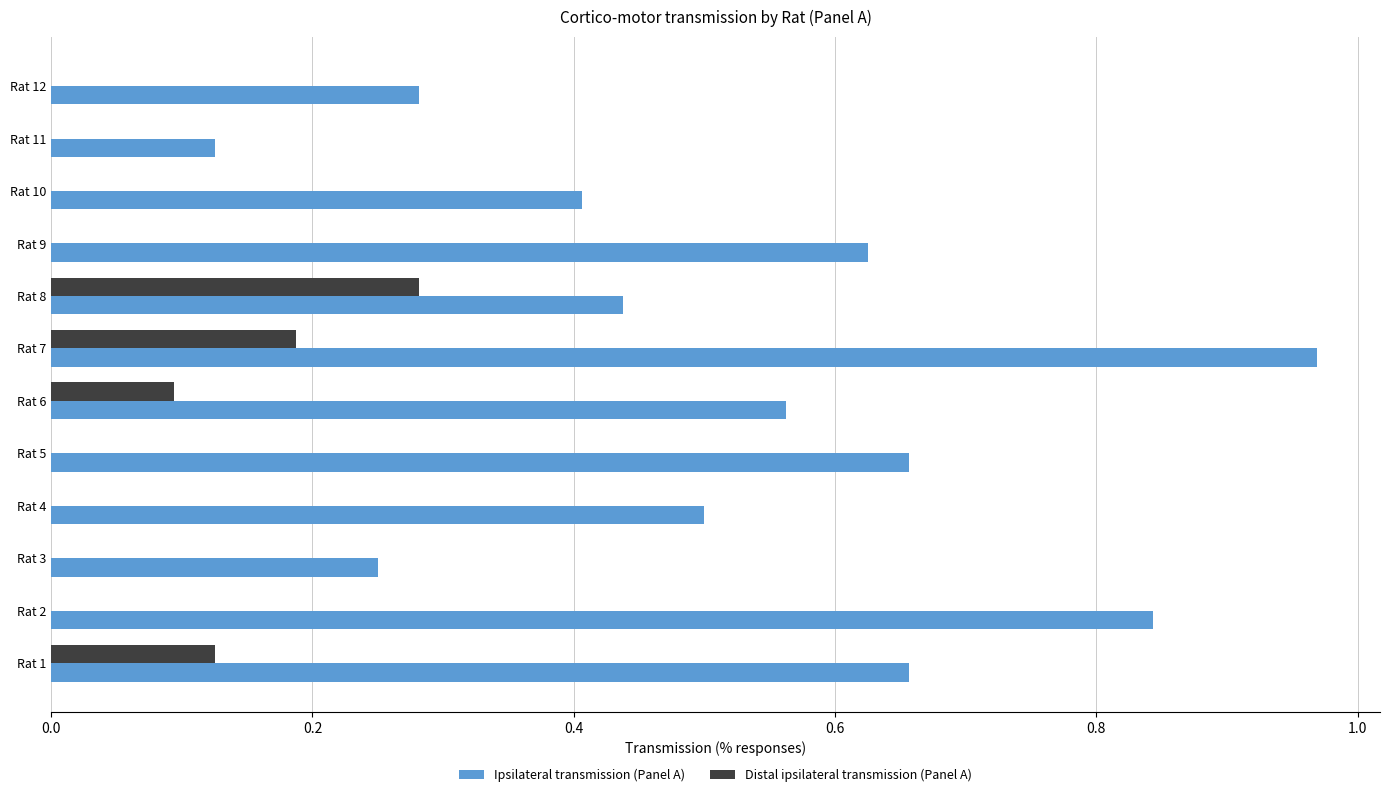

Between Rat 4 and Rat 5, which series saw the biggest shift?

Ipsilateral transmission (Panel A)